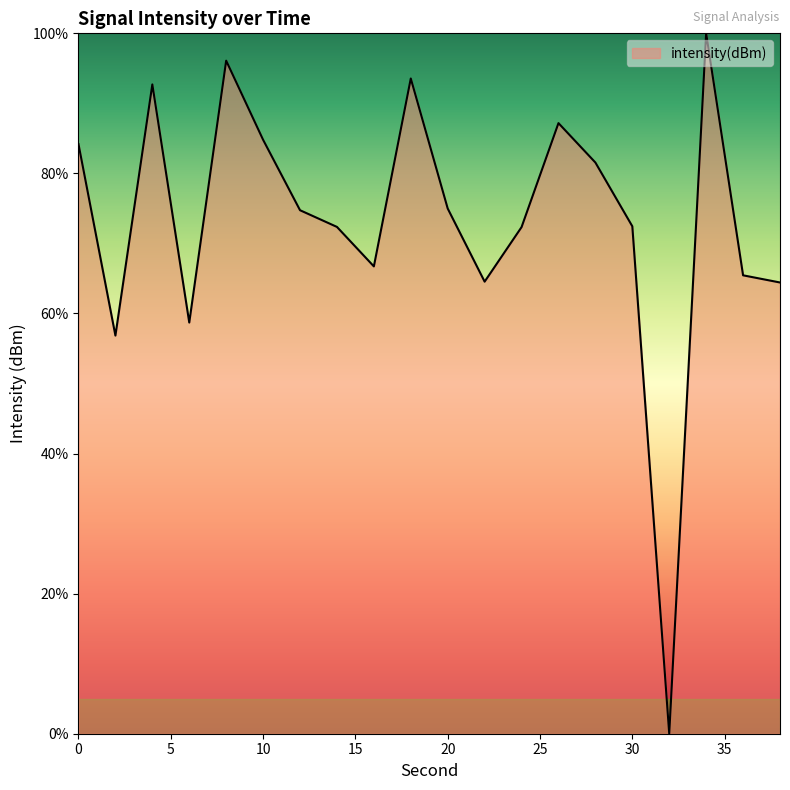

What is the difference between the maximum and minimum values?

100.0